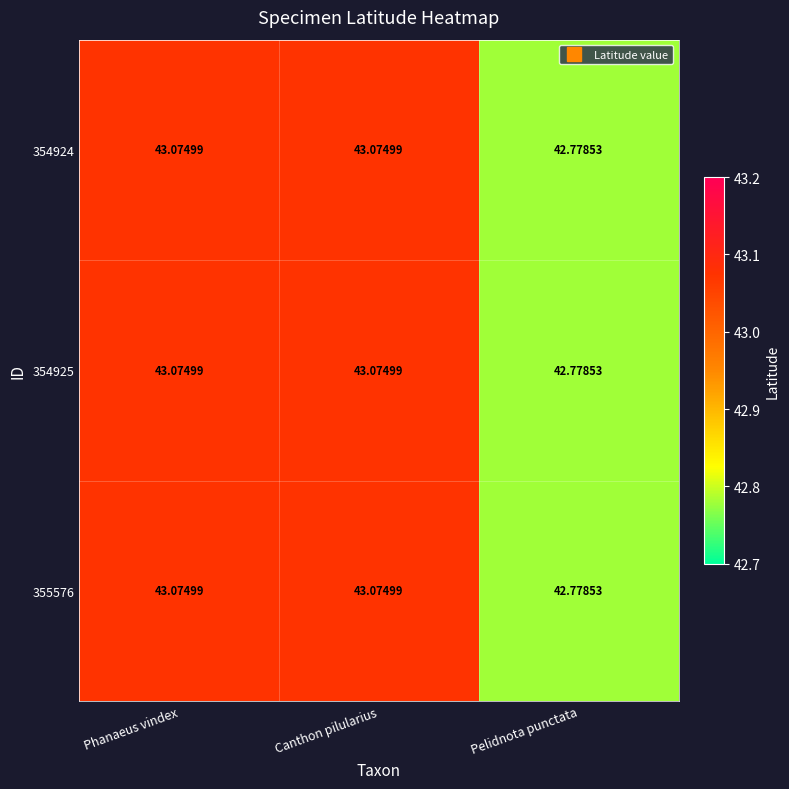

Where is 354925 nearest to the value 42?

Pelidnota punctata